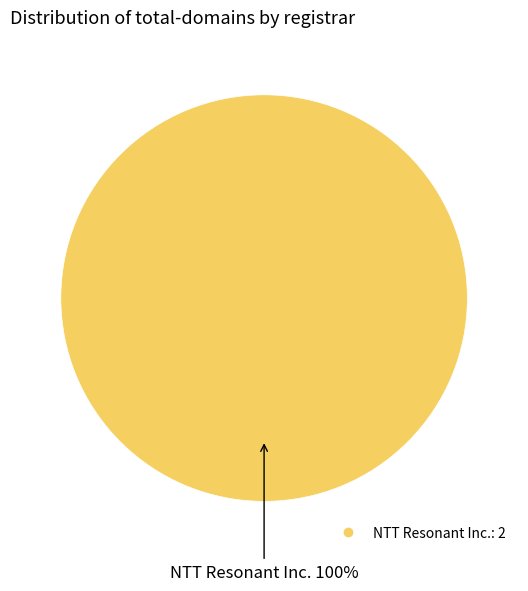

Does any single category account for the majority?

Yes